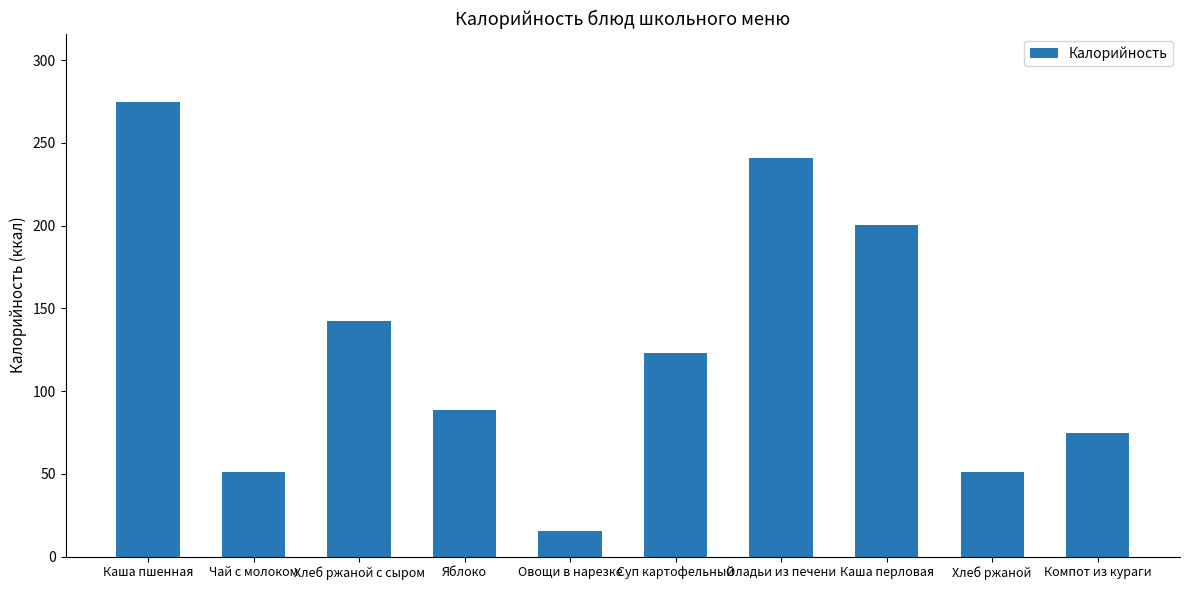

What position from the left is Каша перловая?

8